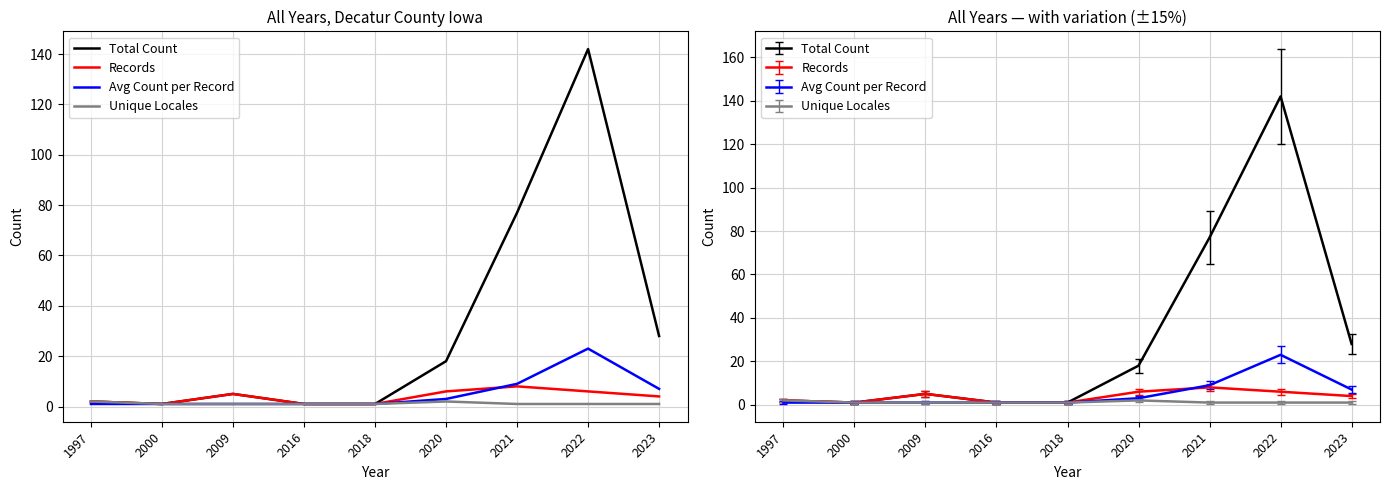

Reading left to right, list all the values displayed in this chart.

Total Count: 2	1	5	1	1	18	77	142	28
Records: 2	1	5	1	1	6	8	6	4
Avg Count per Record: 1	1	1	1	1	3	9	23	7
Unique Locales: 2	1	1	1	1	2	1	1	1